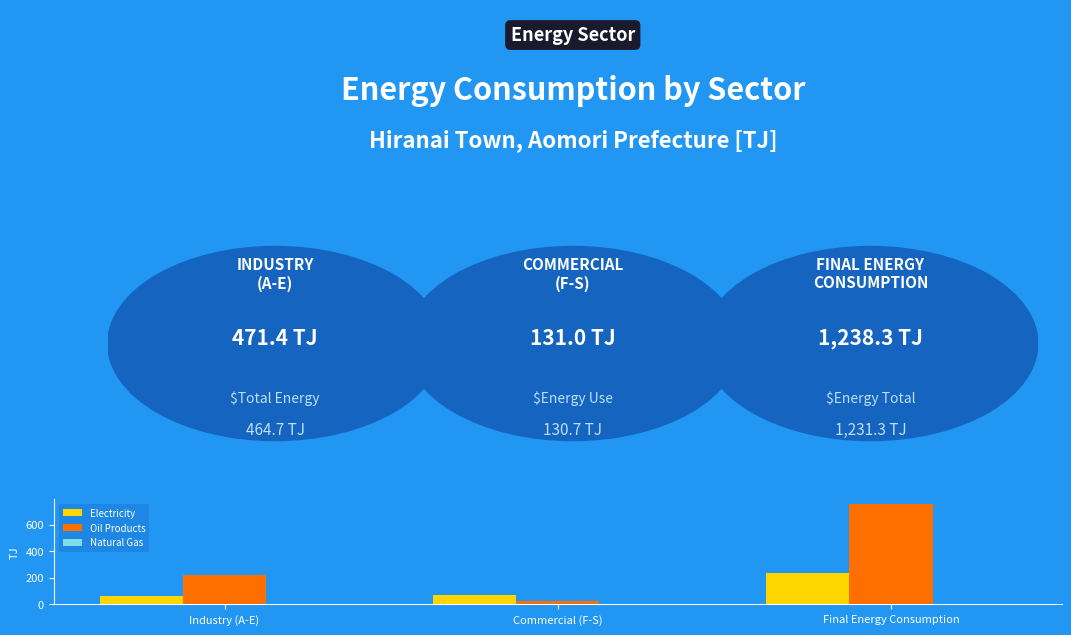

The value of Electricity at Industry (A-E) is 88.2. True or false?

False